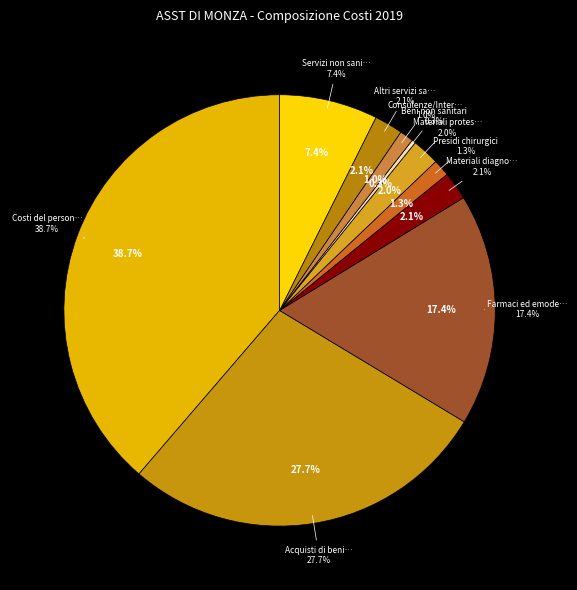

How many segments does this pie chart have?

10